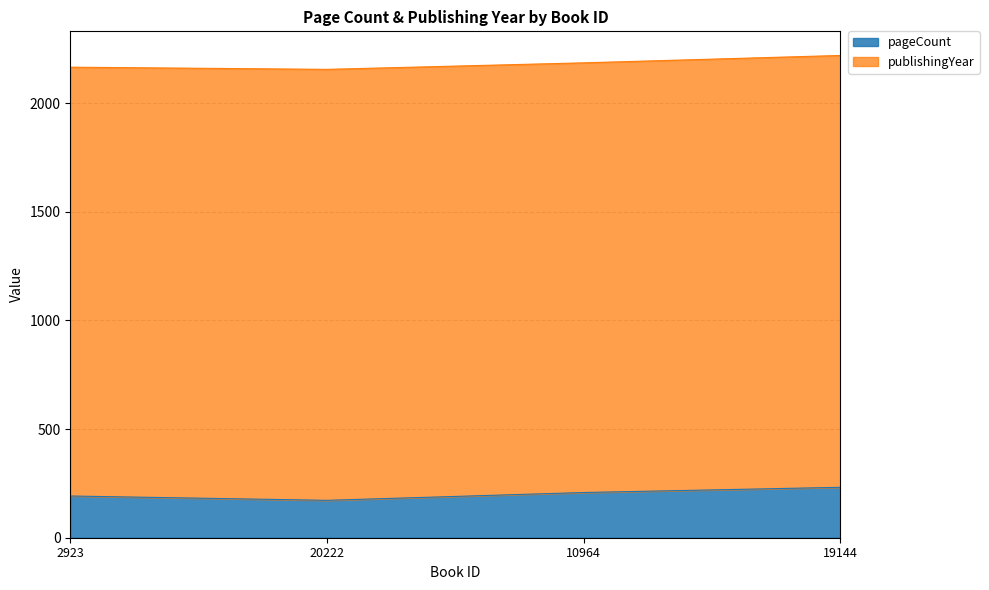

How many values are below 208?

2